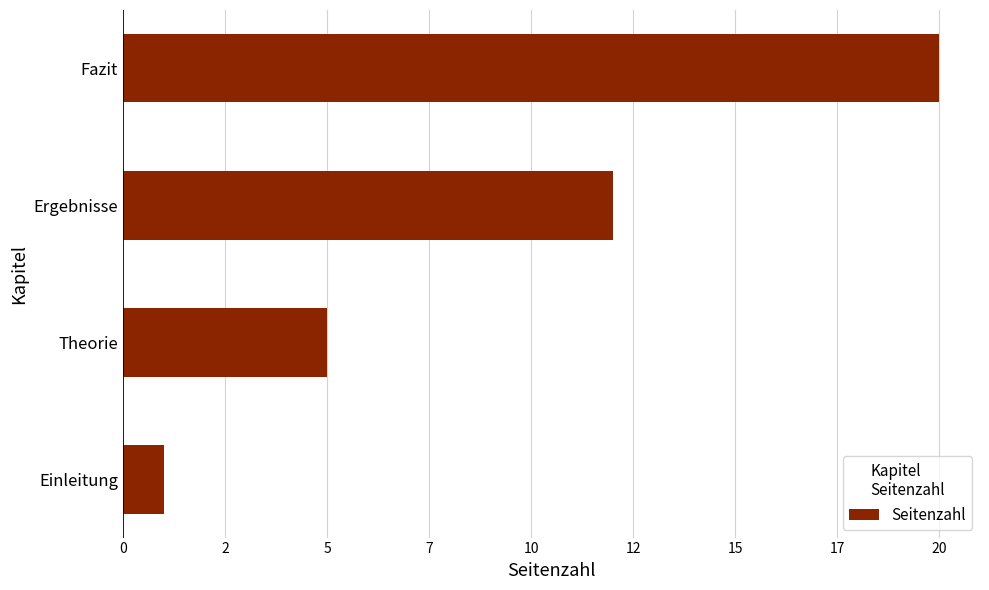

Count the number of data series in this chart.

1